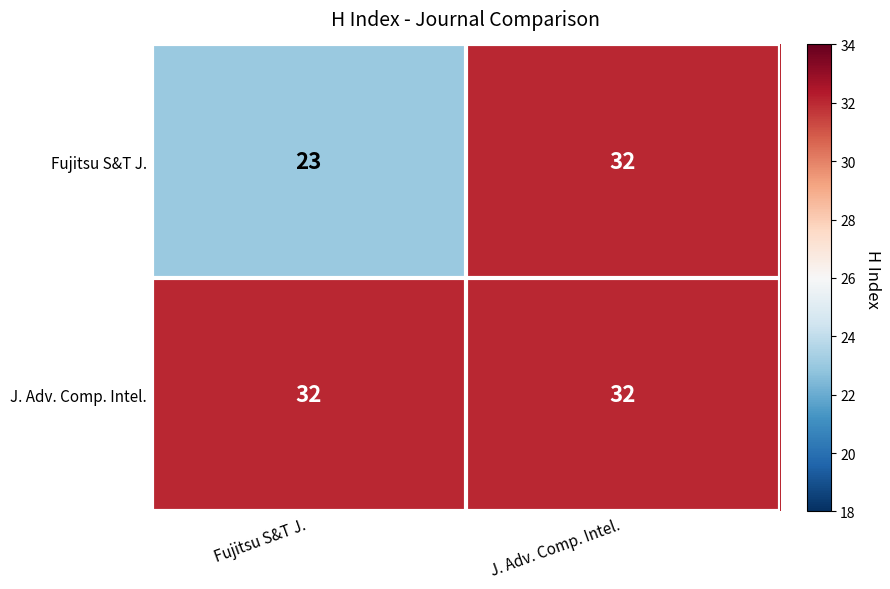

Which series has the largest range (max minus min)?

Fujitsu S&T J.